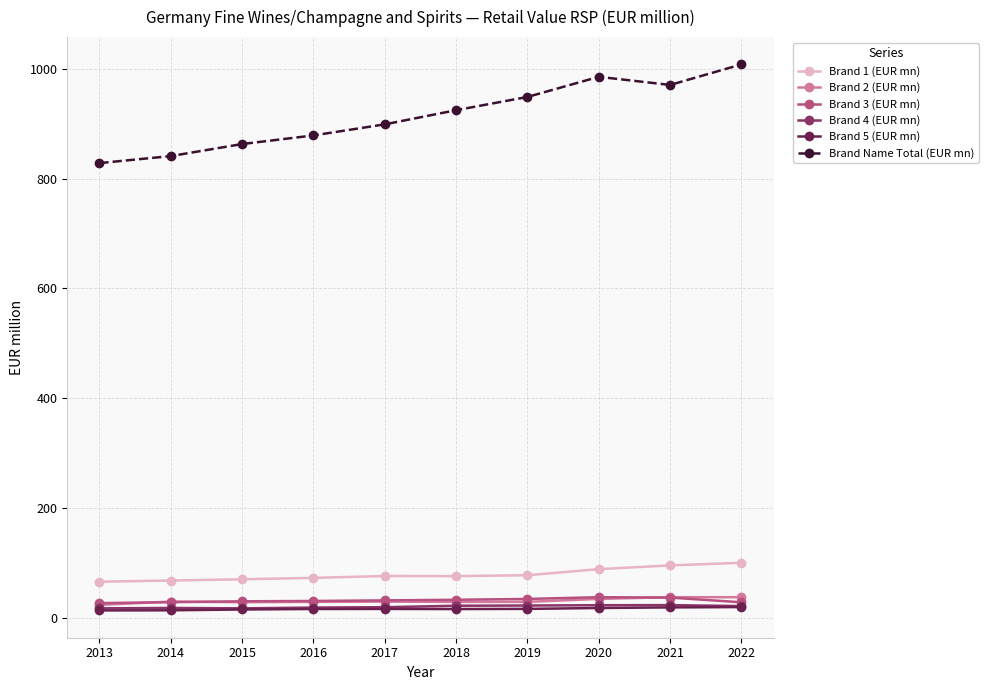

What is the difference between the maximum and minimum values in the Brand Name Total (EUR mn) series?

179.8